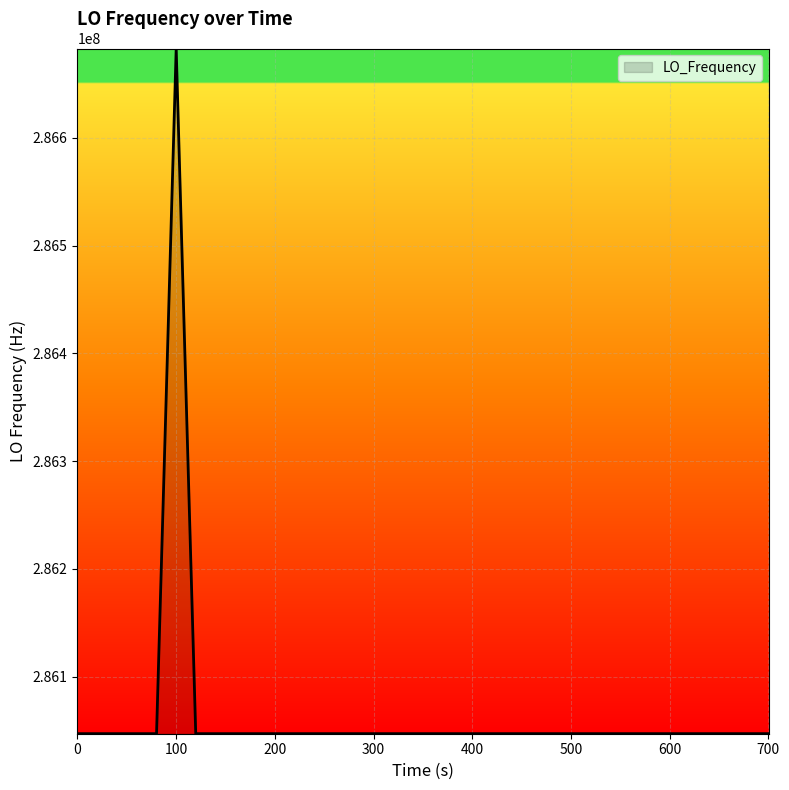

What is the greatest value displayed?

286682701.0